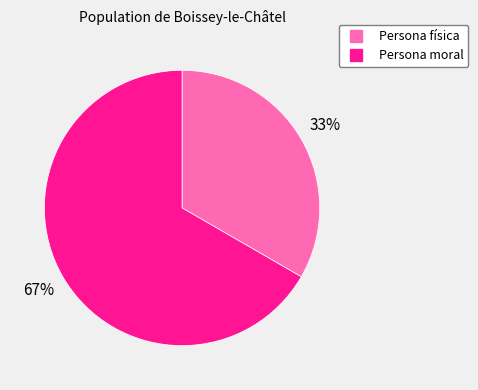

Approximately how many times larger is the value at Persona moral compared to Persona física?

2.0